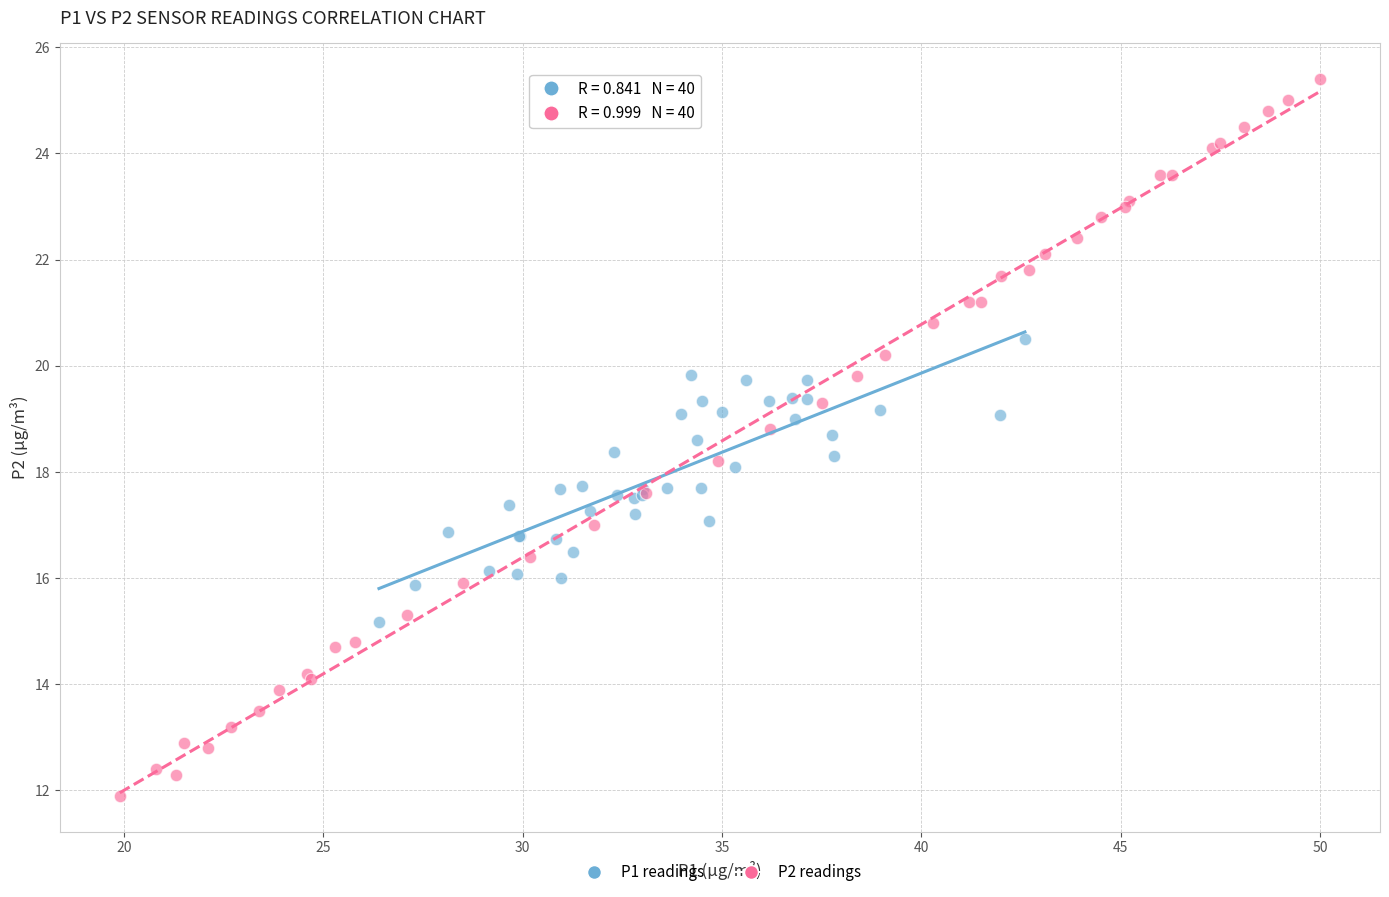

Which series reaches the minimum Y coordinate?

P2 readings